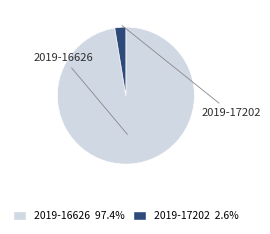

How many segments does this pie chart have?

2